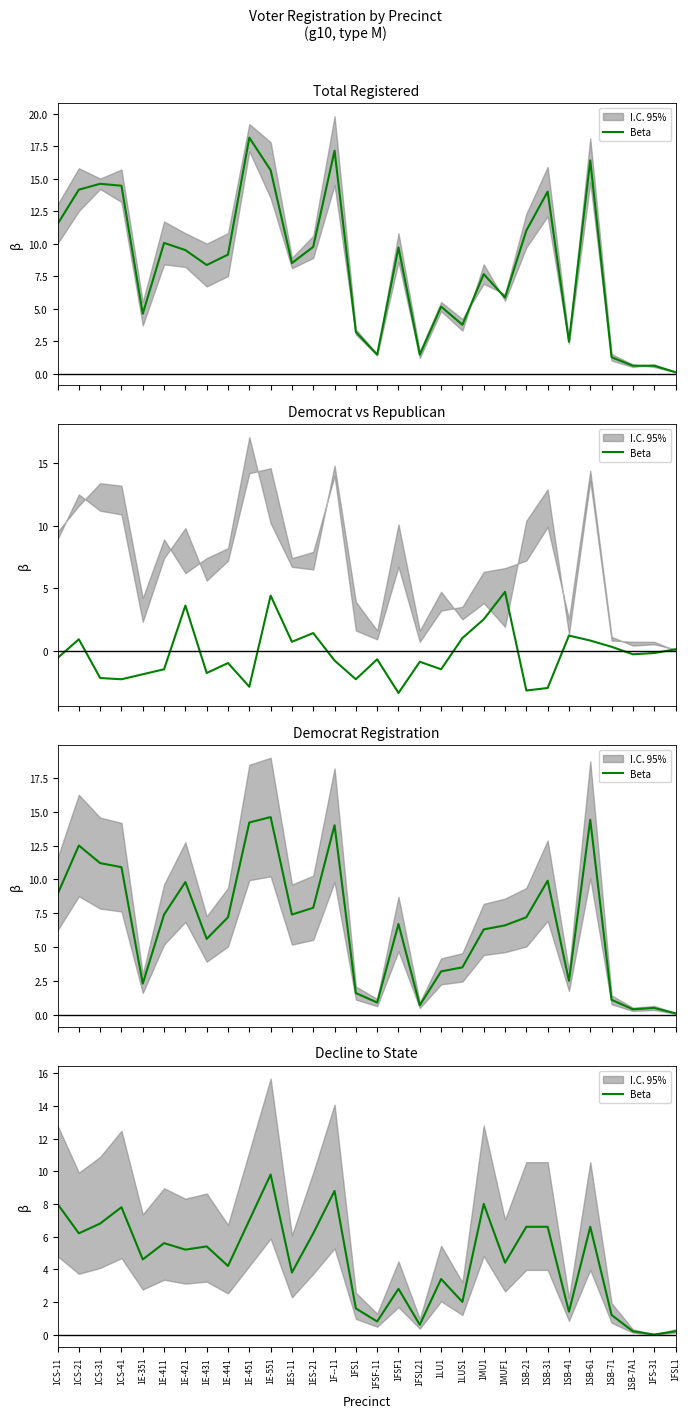

At which category does the data reach its first local peak?

1CS-41